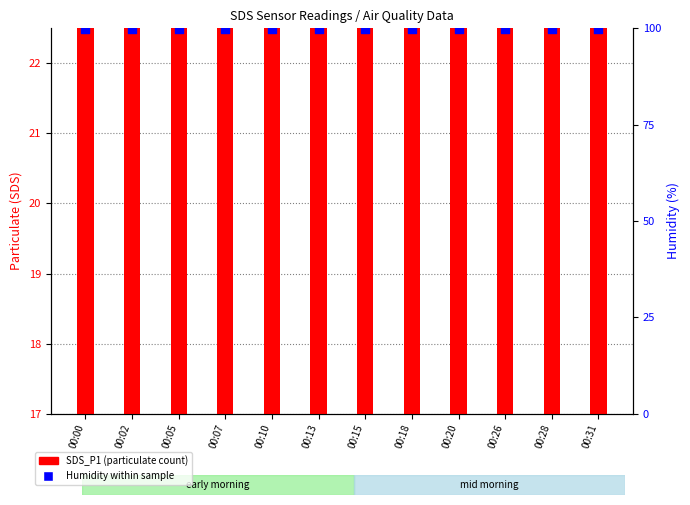

At which category is the sum across all series the highest?

00:10